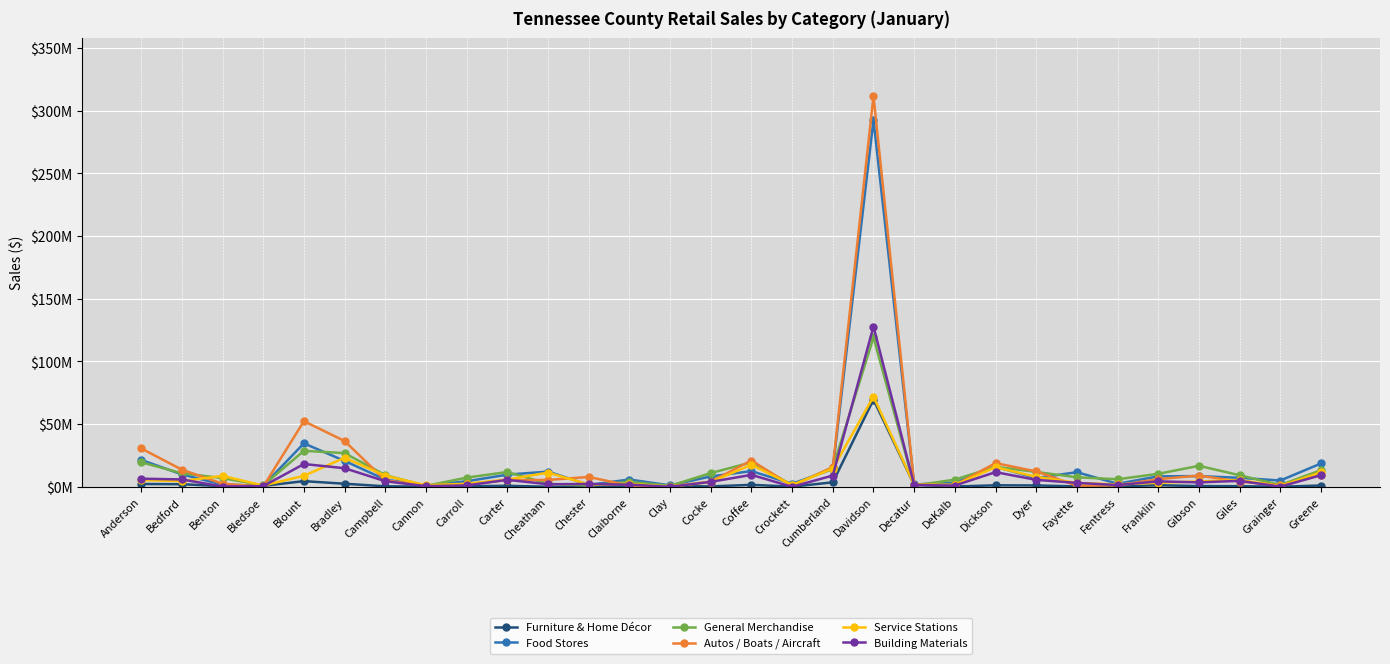

Is this an area chart (filled region under the line)?

No